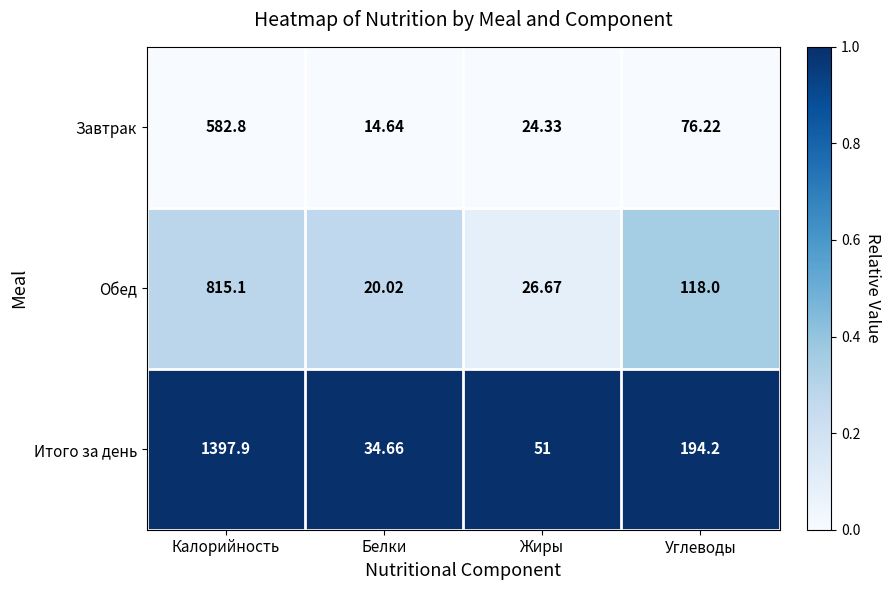

How many distinct data groups are displayed?

3